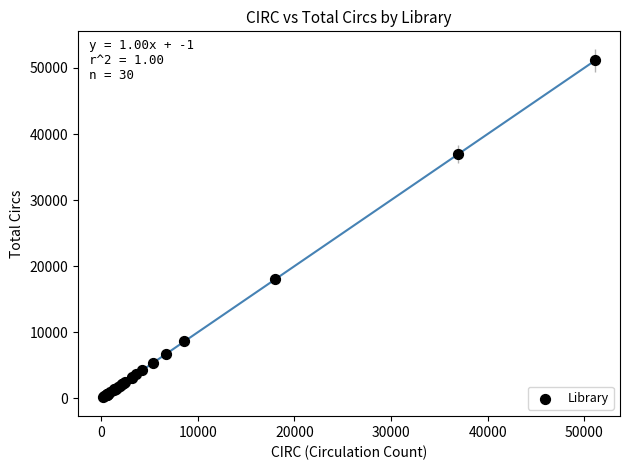

What Y value in the scatter plot is closest to 25663?

18036